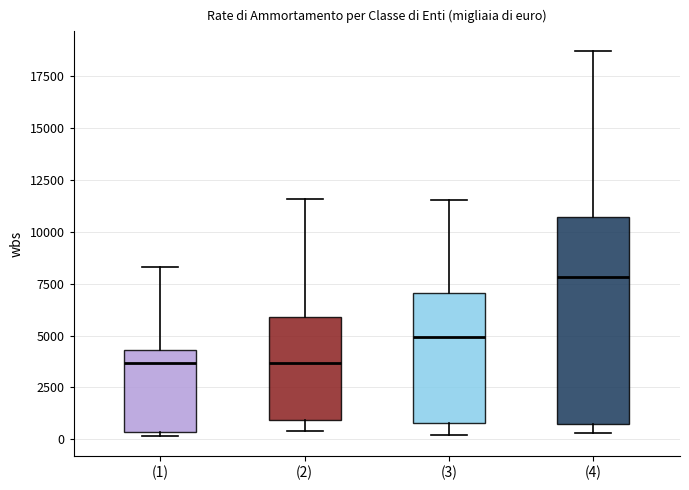

Reading left to right, read every box against the y-axis: the position of its median line, the range the box covers, and the ends of its whiskers. The values are not printed on the chart, so give them approximately, as read against the axis.

(1): median 3500, box 500 to 4500, whiskers 0 to 8500
(2): median 3500, box 1000 to 6000, whiskers 500 to 11500
(3): median 5000, box 1000 to 7000, whiskers 0 to 11500
(4): median 8000, box 500 to 10500, whiskers 500 (just below the box's lower edge) to 18500